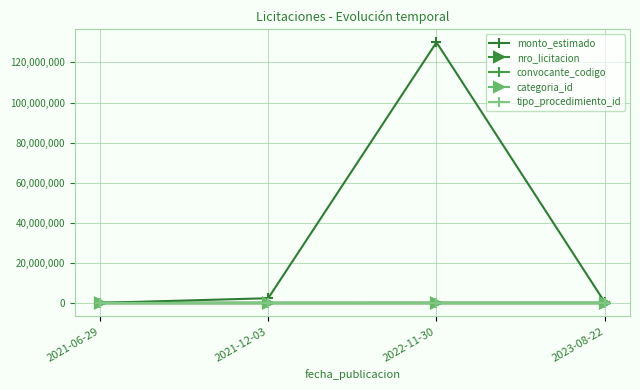

What is the greatest value displayed?

130000000